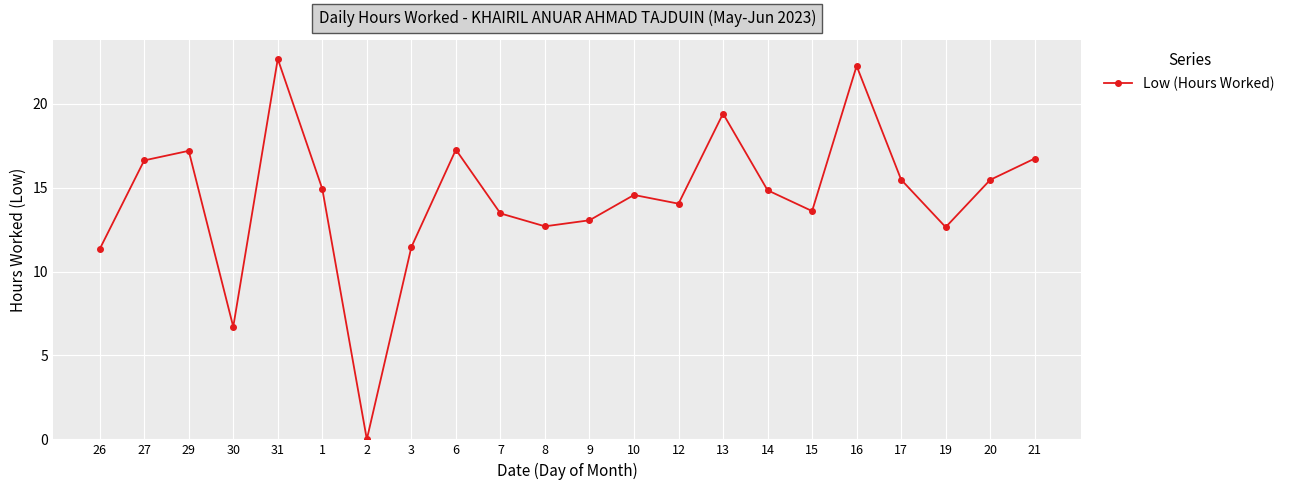

Approximately how many times larger is the value at 8 compared to 17?

0.8